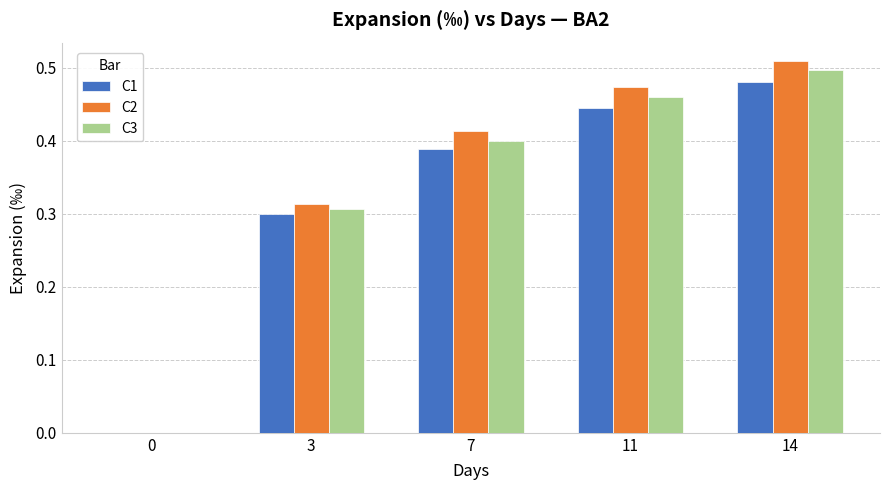

Which series changed the most between 3 and 7?

C2